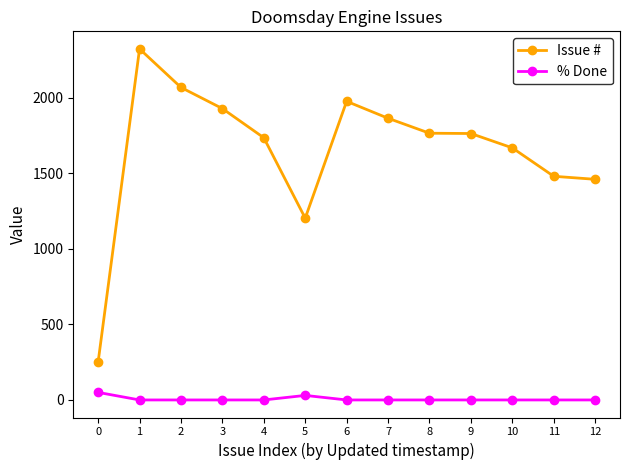

Is it true that % Done equals 0 at 6?

True